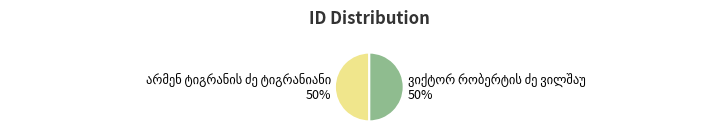

To the nearest percent, what is the average slice percentage?

50%